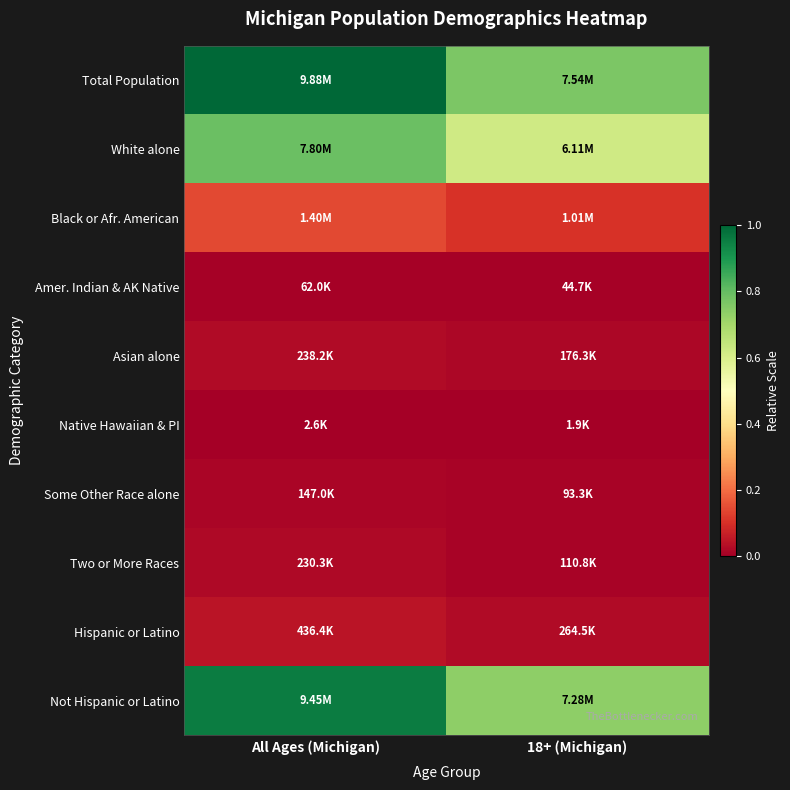

How many series are shown in this chart?

10